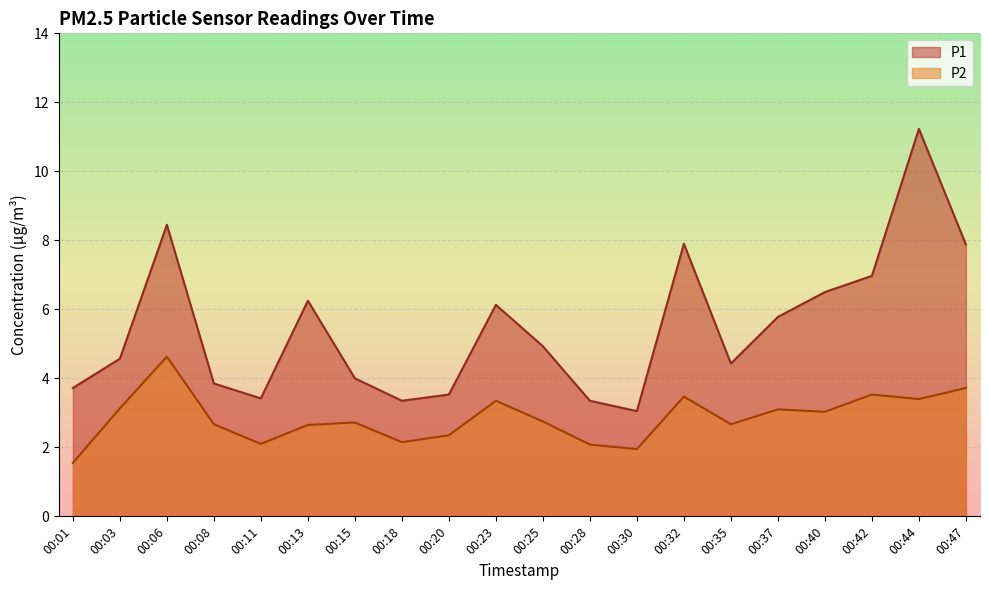

Does the chart display data point markers on the line(s)?

No